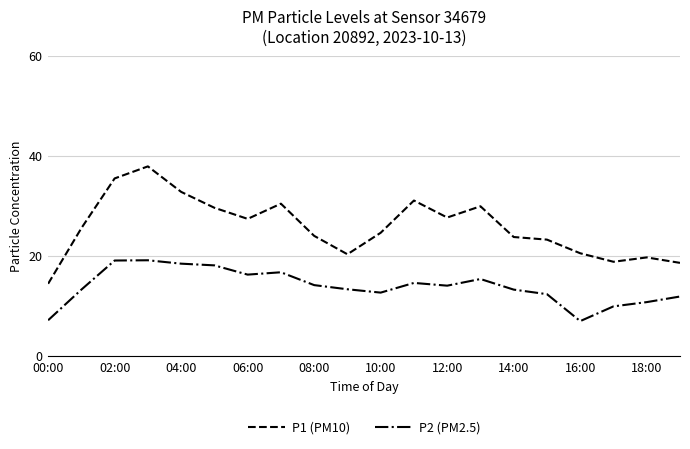

True or false: P2 (PM2.5) has more than 2 interior local peaks.

True